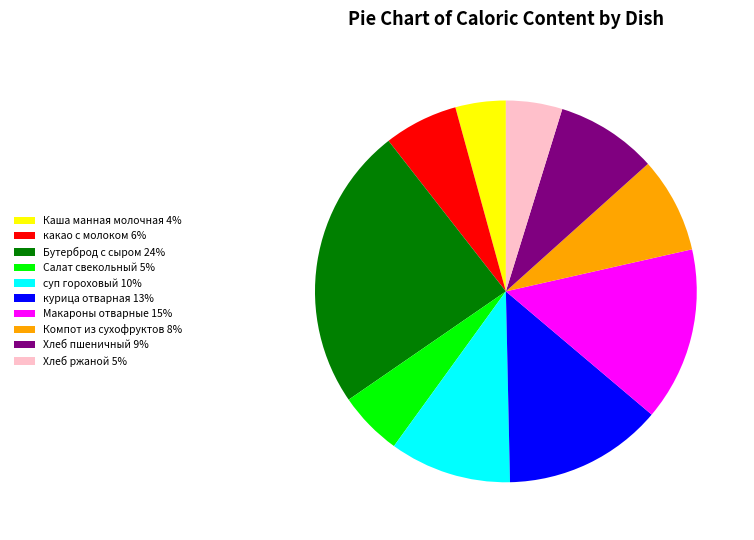

Between Каша манная молочная and Хлеб ржаной, which is larger?

Хлеб ржаной